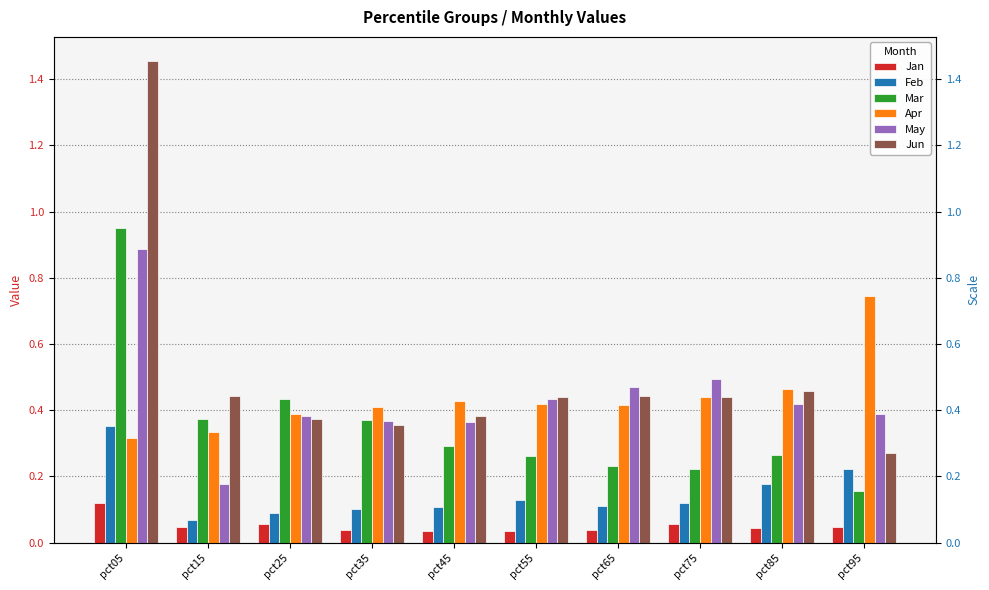

At how many categories does at least one series exceed 0?

10